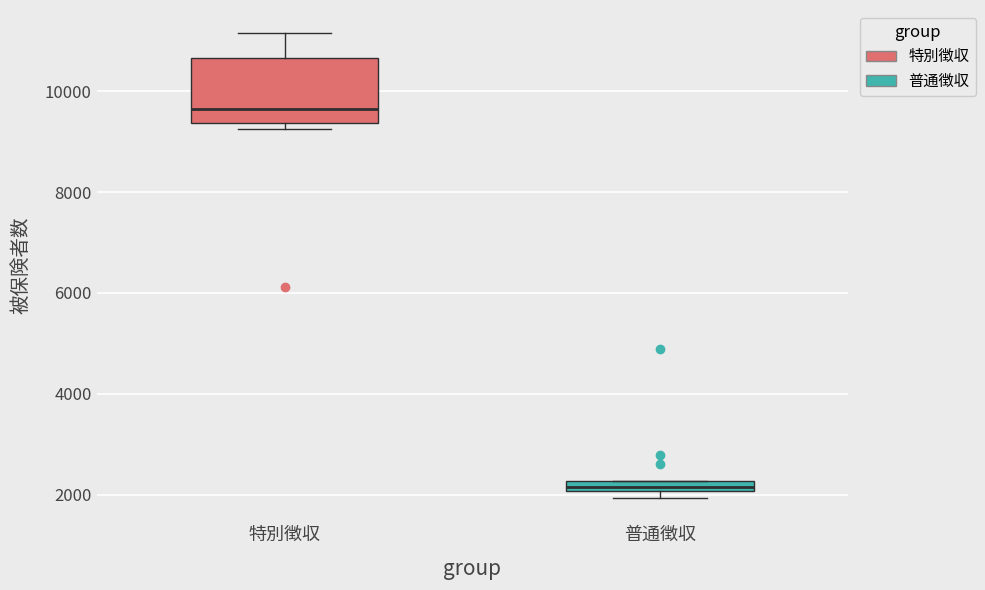

Where is the upper edge of the box for 普通徴収 on the y-axis? The values are not printed on the chart, so give them approximately, as read against the axis.

2200